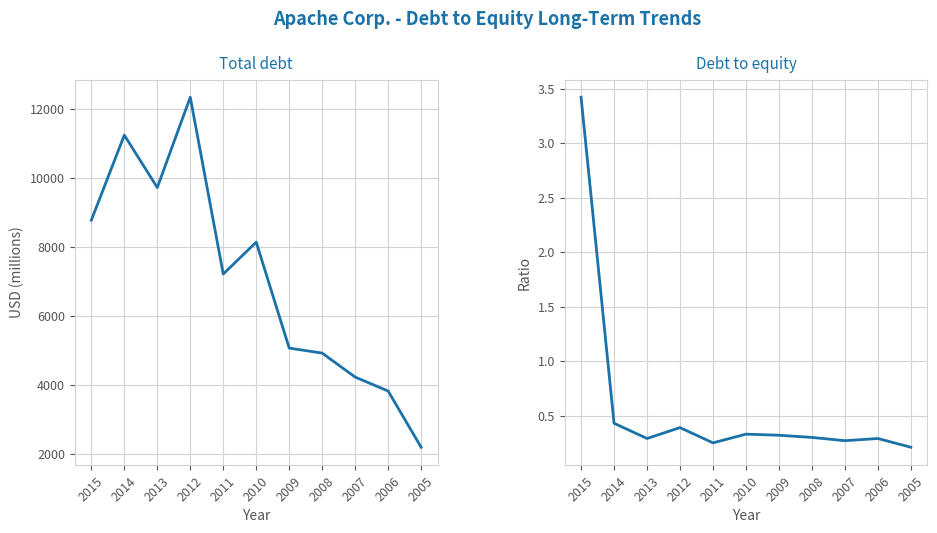

How many interior local valleys does the Total debt series have?

2